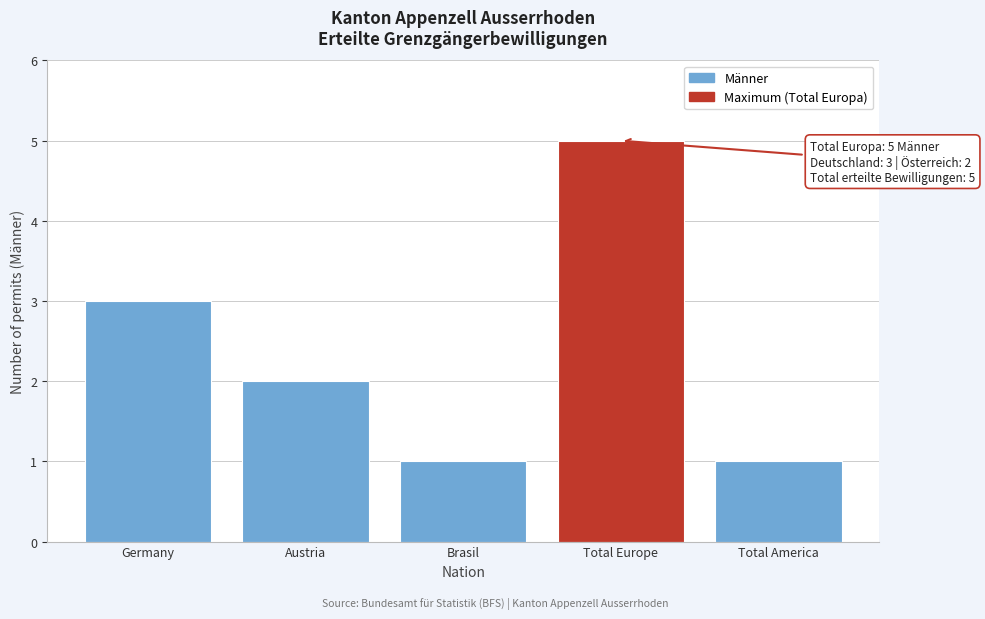

Reading left to right, transcribe all the data shown in this chart.

3	2	1	5	1